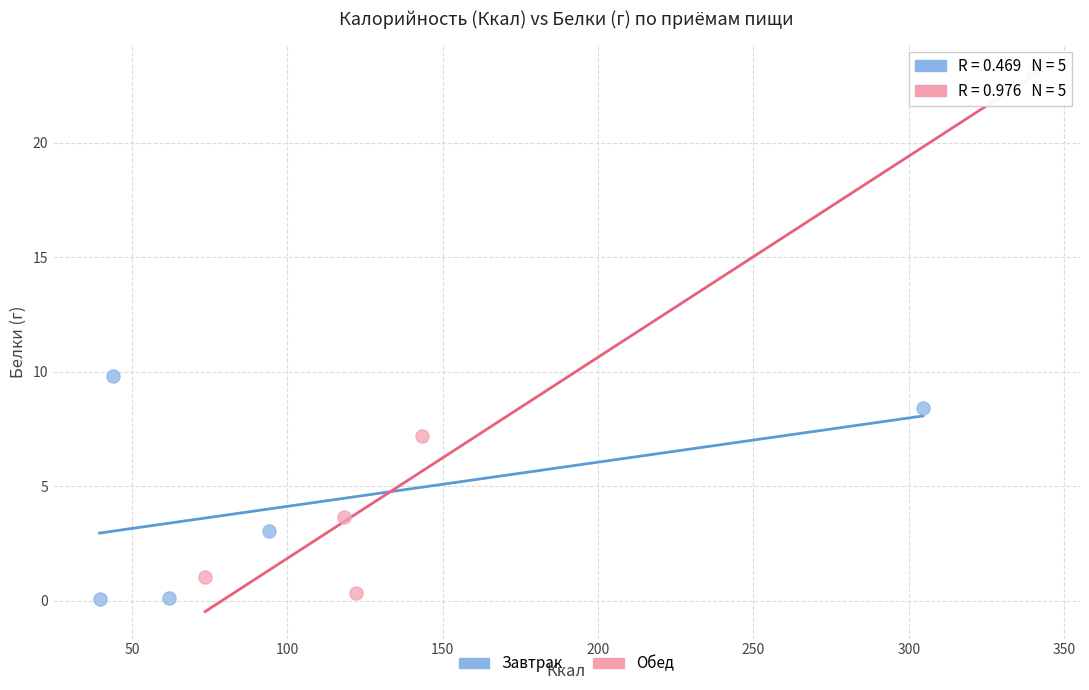

Which series reaches the maximum Y coordinate?

Обед